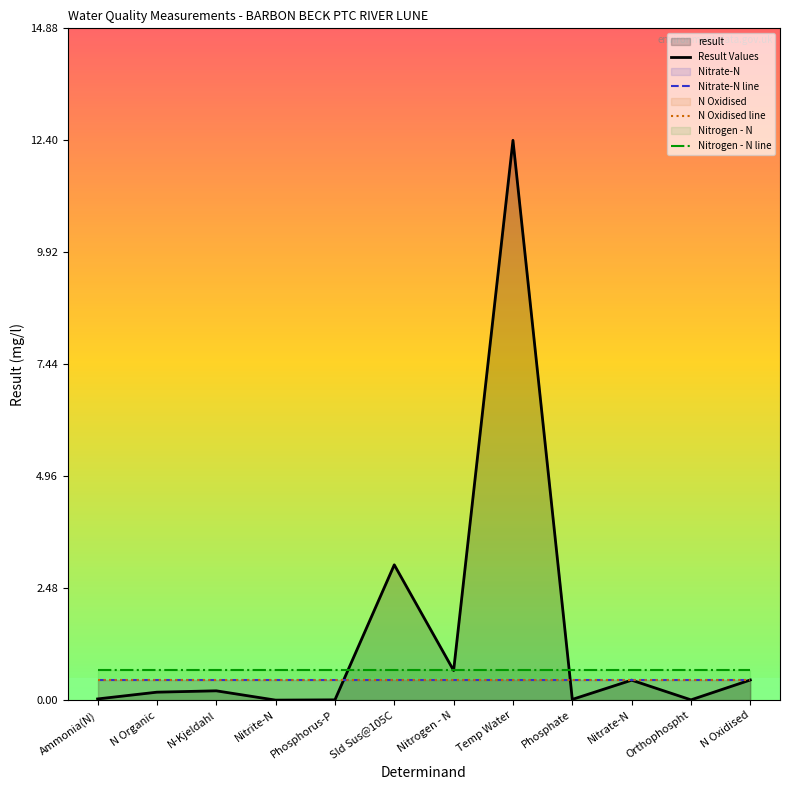

The Result Values series shows 0.1 at N-Kjeldahl. True or false?

False